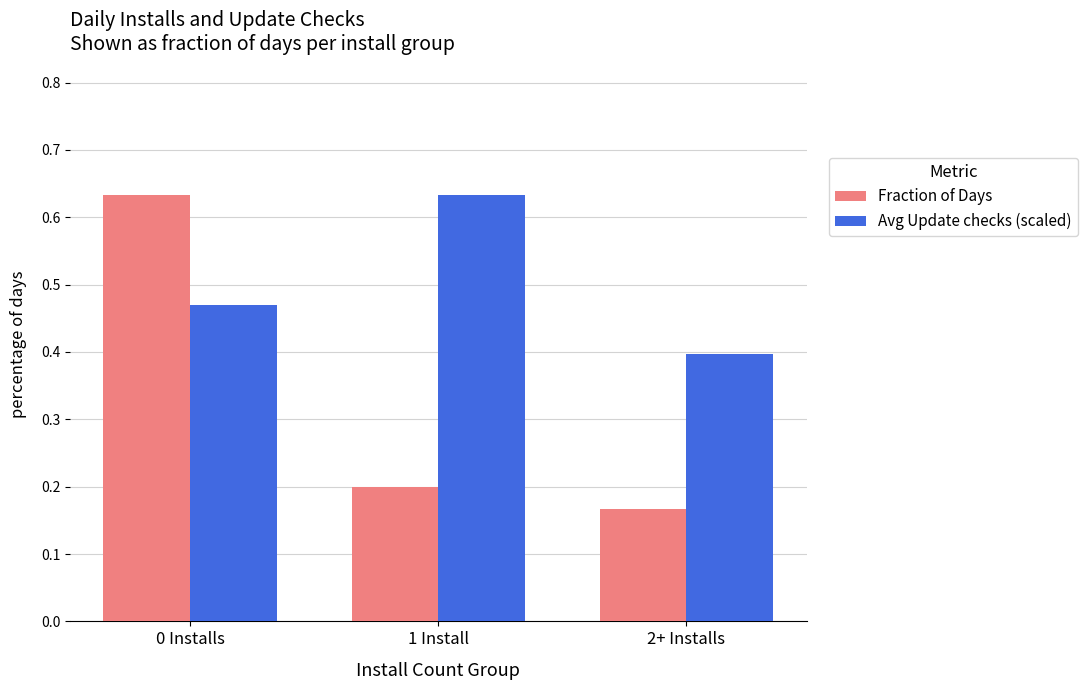

Which category has the highest value in the Avg Update checks (scaled) series?

1 Install